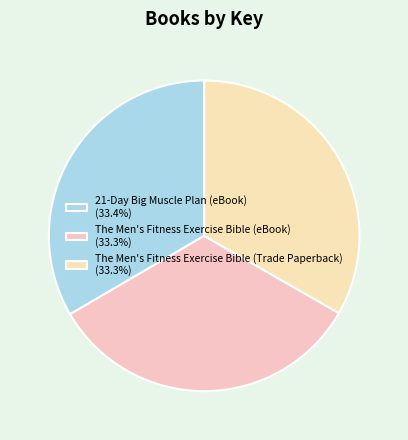

What is the smallest slice in the pie chart?

The Men's Fitness Exercise Bible (eBook)